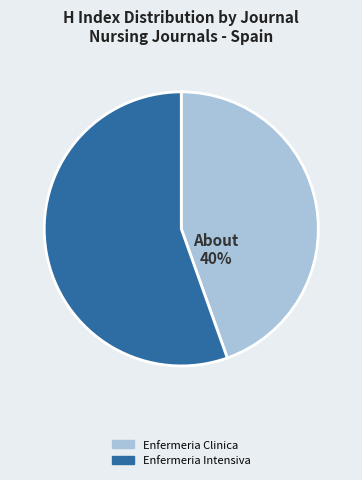

Rank the categories by value from highest to lowest.

Enfermeria Intensiva, Enfermeria Clinica